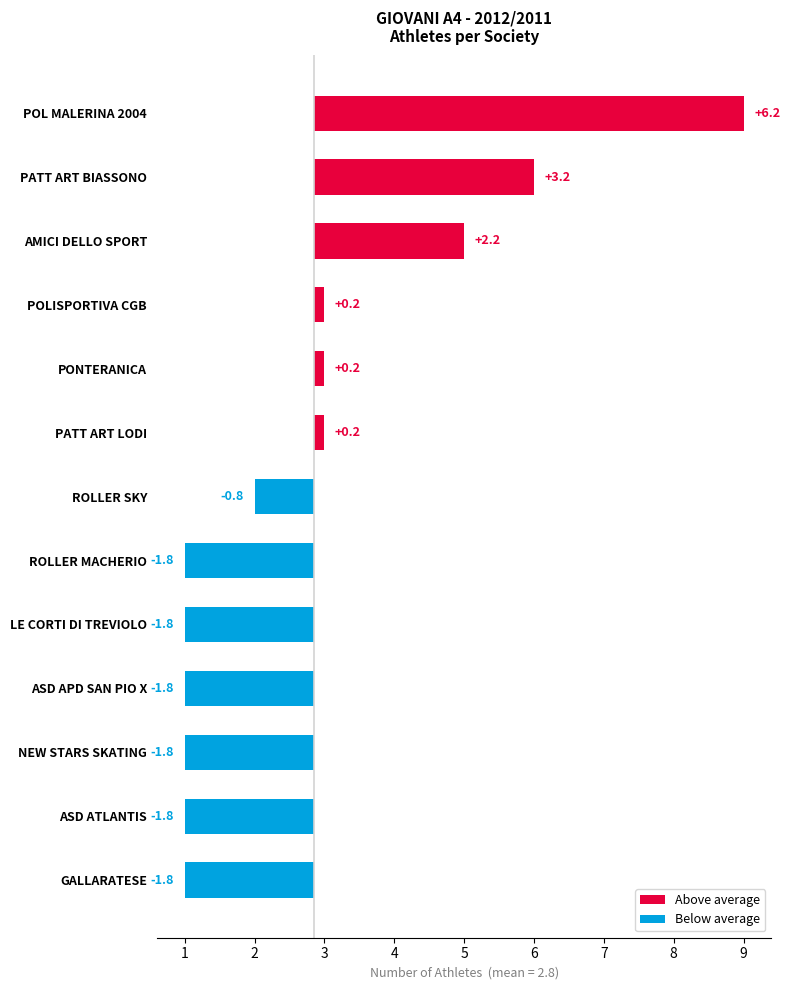

What is the difference between the maximum and minimum values?

8